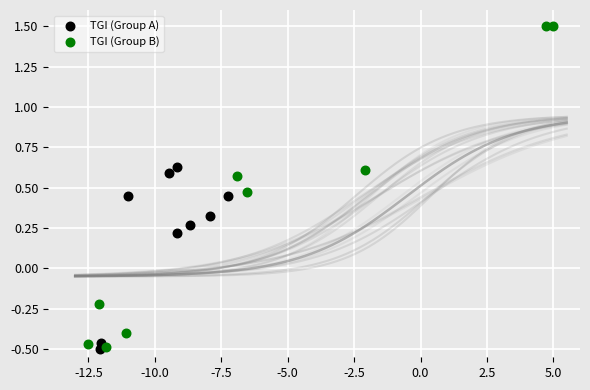

Which series contains the highest Y value?

TGI (Group B)